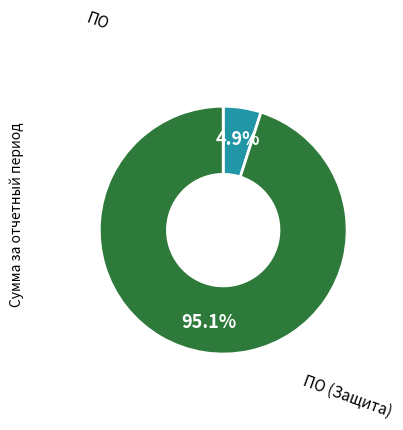

Is there any slice that represents more than half of the pie?

Yes